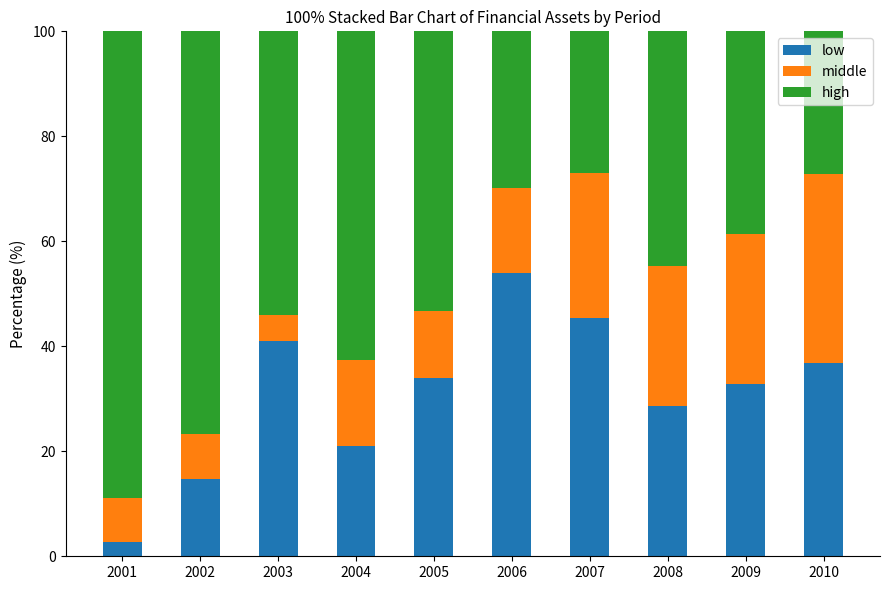

Are the bars horizontal?

No